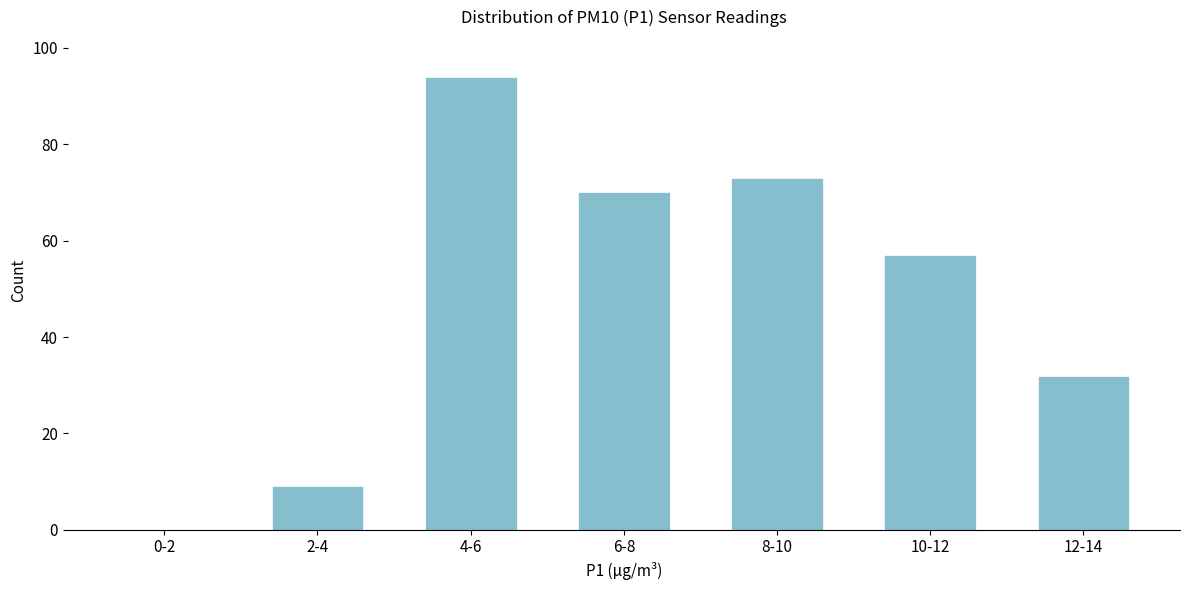

Reading left to right, what are all the values shown in this chart?

0-2=0	2-4=9	4-6=94	6-8=70	8-10=73	10-12=57	12-14=32